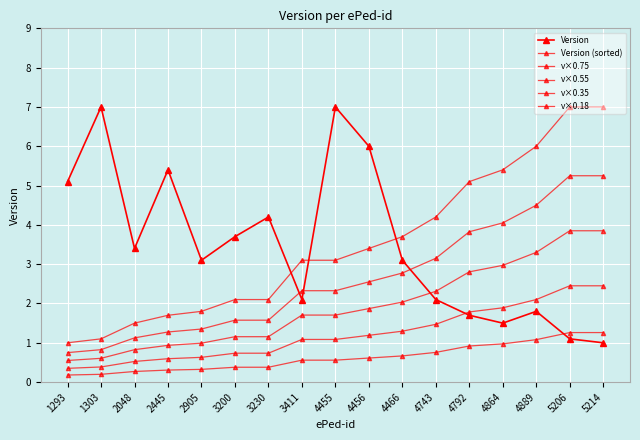

Between 3200 and 4466, which is larger?

3200